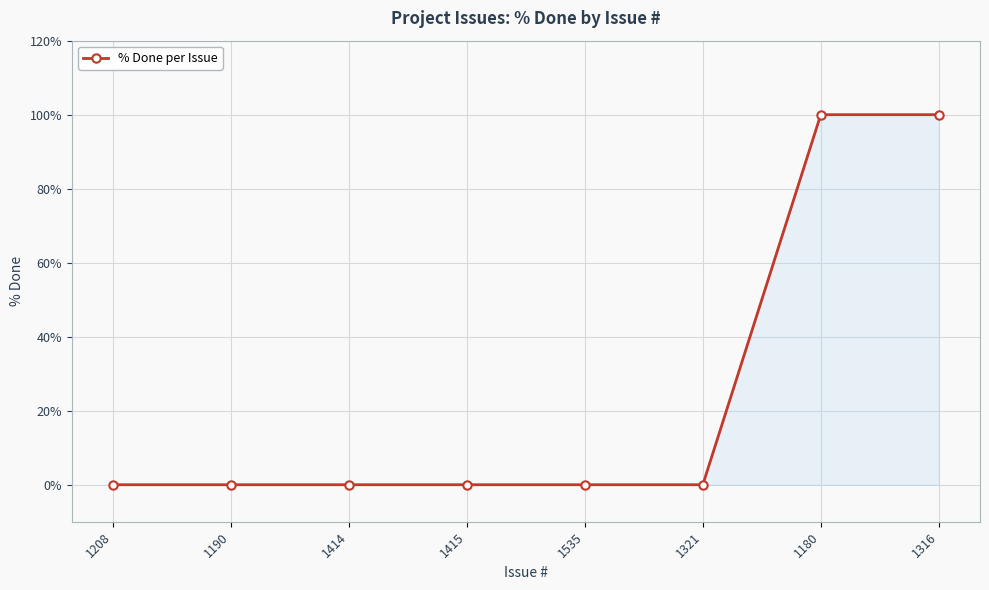

Reading left to right, extract all data points from this chart.

1208=0	1190=0	1414=0	1415=0	1535=0	1321=0	1180=100	1316=100